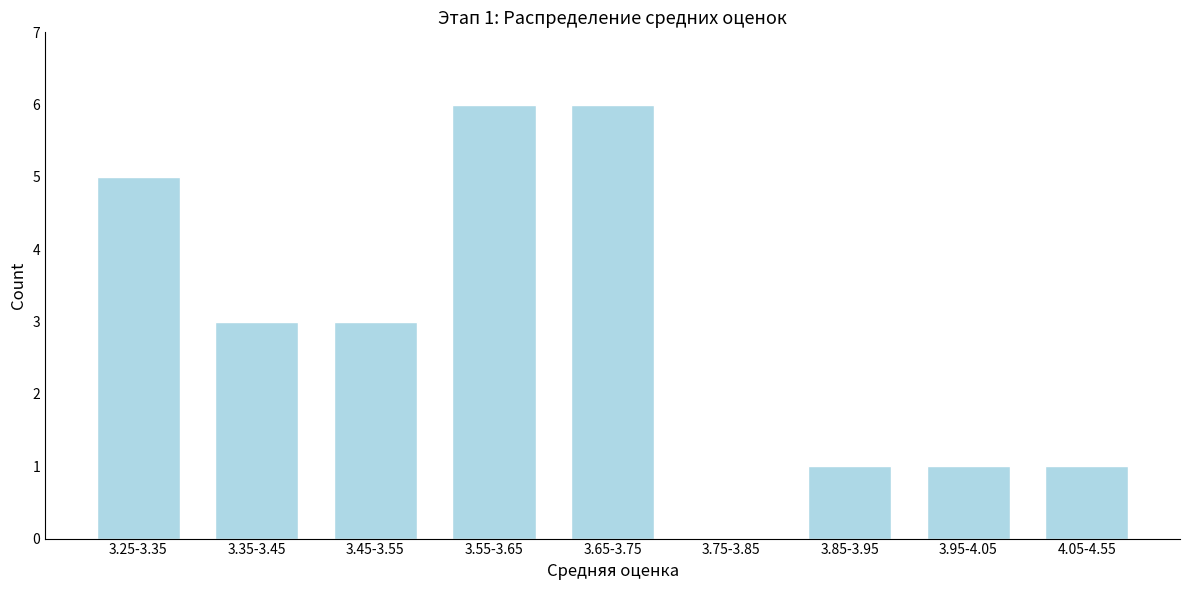

Reading left to right, list all the values displayed in this chart.

3.25-3.35=5	3.35-3.45=3	3.45-3.55=3	3.55-3.65=6	3.65-3.75=6	3.75-3.85=0	3.85-3.95=1	3.95-4.05=1	4.05-4.55=1